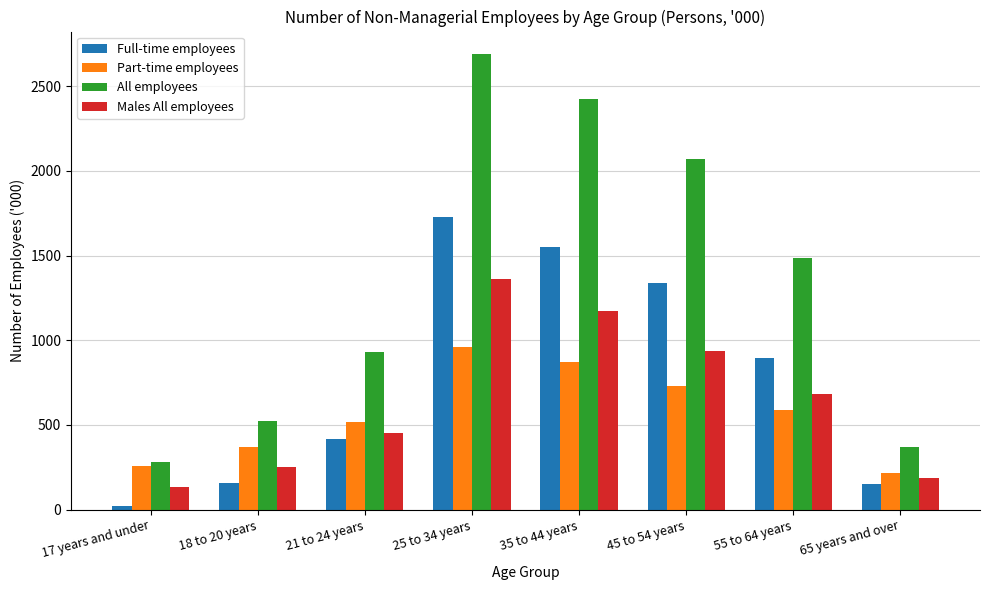

Which category has the lowest value in the Part-time employees series?

65 years and over